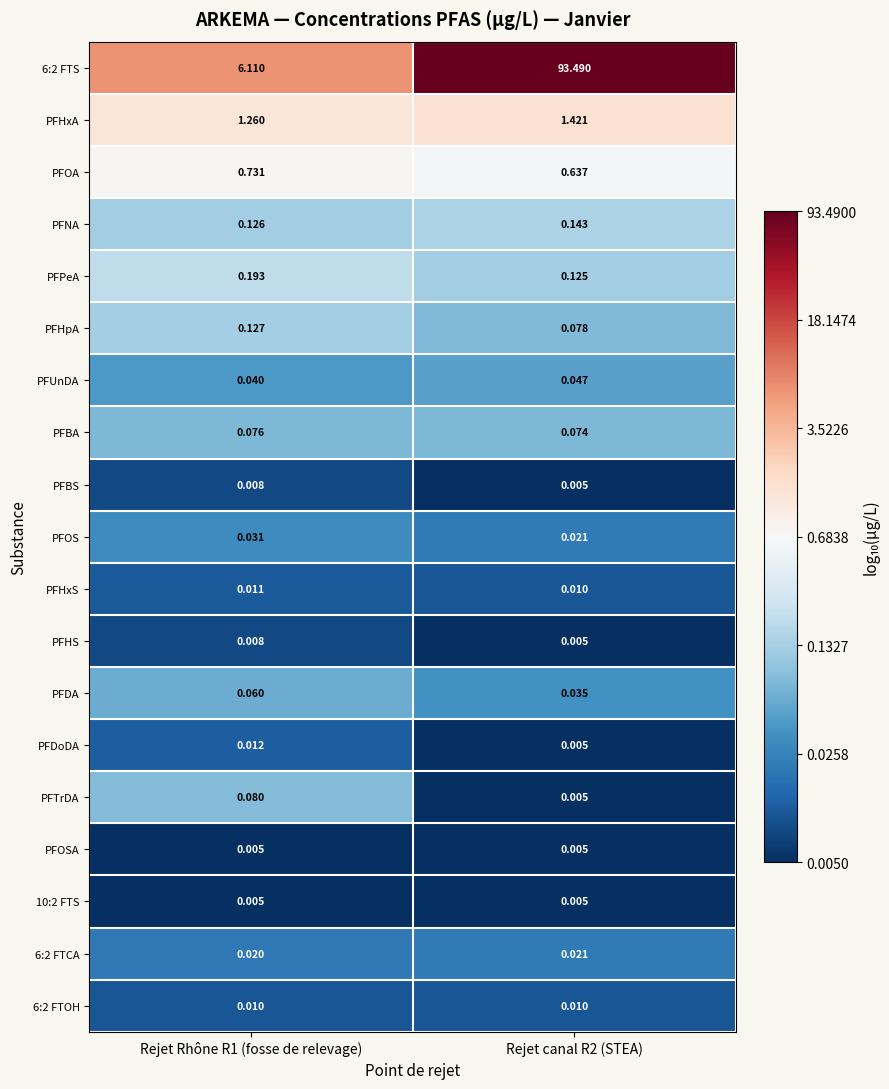

Is the value of PFHS at Rejet Rhône R1 (fosse de relevage) greater than the value of 6:2 FTOH at Rejet Rhône R1 (fosse de relevage)?

No